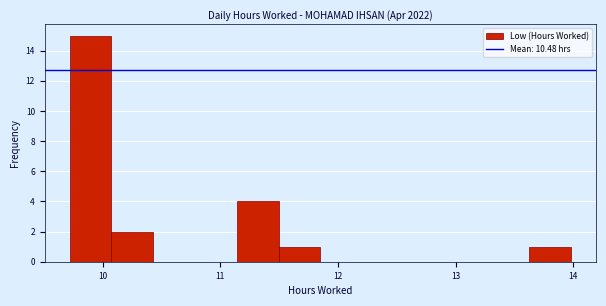

Around what value on the x-axis is the tallest bar? Give the approximate position of its centre, as read against the axis.

9.9